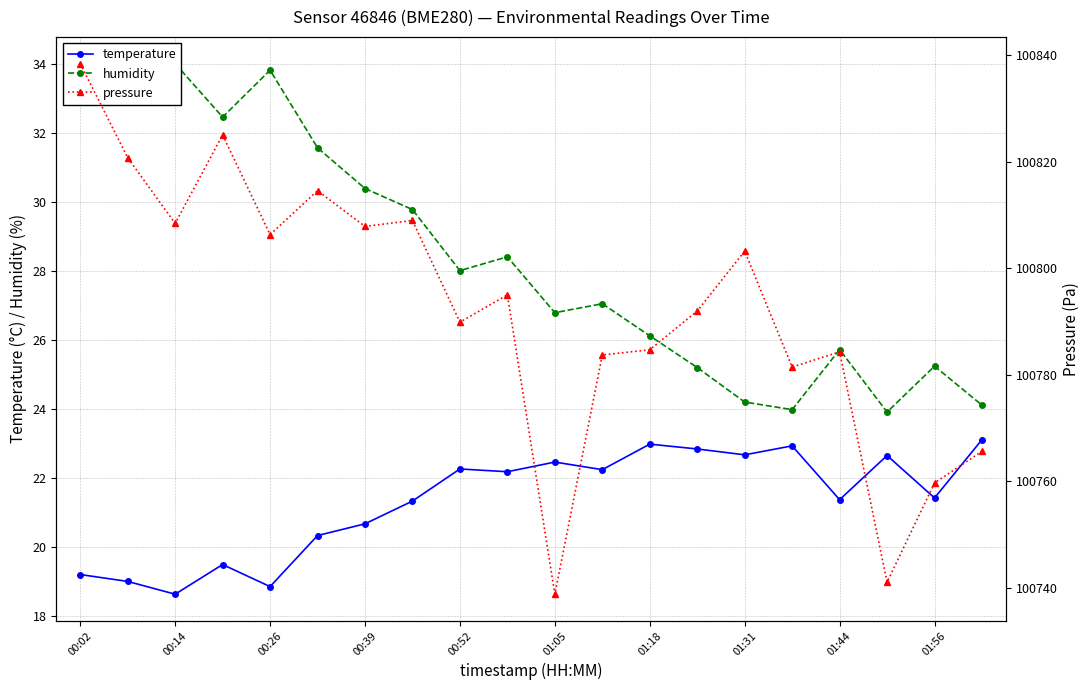

What are all the series names shown in the legend?

temperature, humidity, pressure